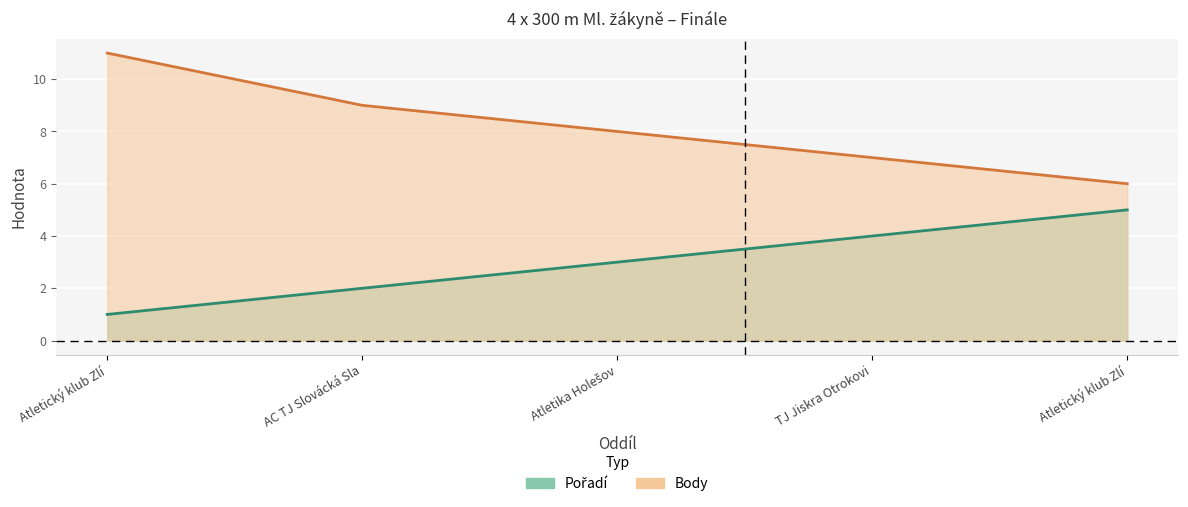

What is the maximum value for Pořadí?

5